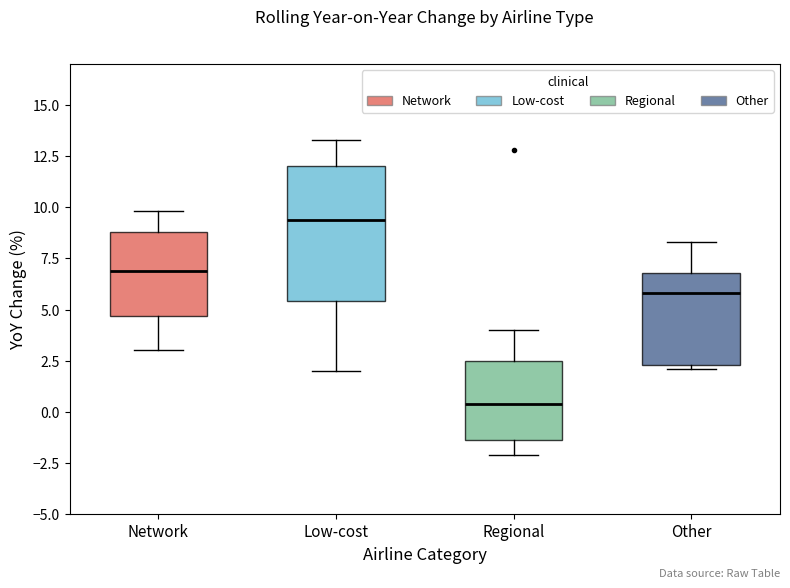

Where is the lower edge of the box for Low-cost on the y-axis? The values are not printed on the chart, so give them approximately, as read against the axis.

5.5